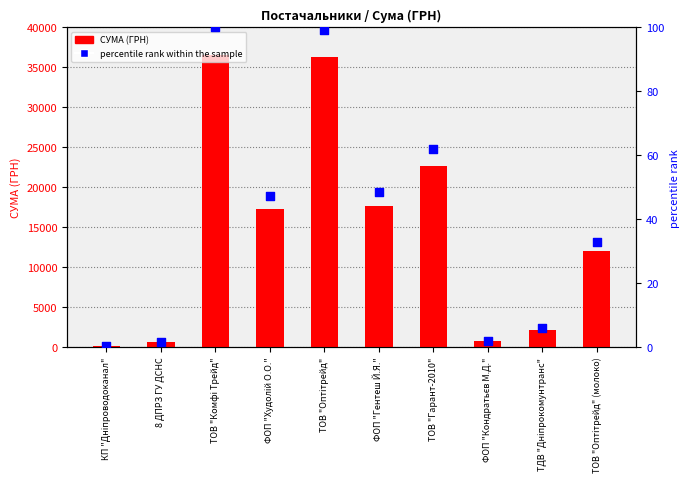

What are all the series names shown in the legend?

СУМА (ГРН), percentile rank within the sample